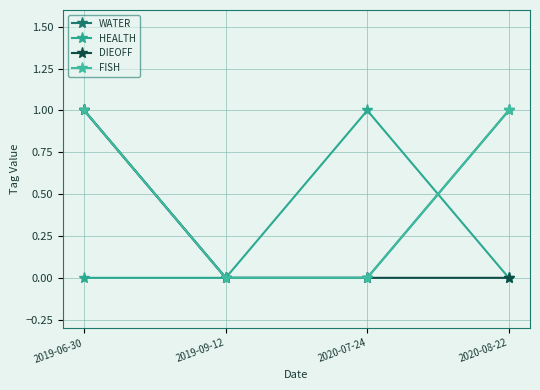

Reading left to right, what are all the values shown in this chart?

WATER: 1	0	0	1
HEALTH: 0	0	1	0
DIEOFF: 1	0	0	0
FISH: 1	0	0	1